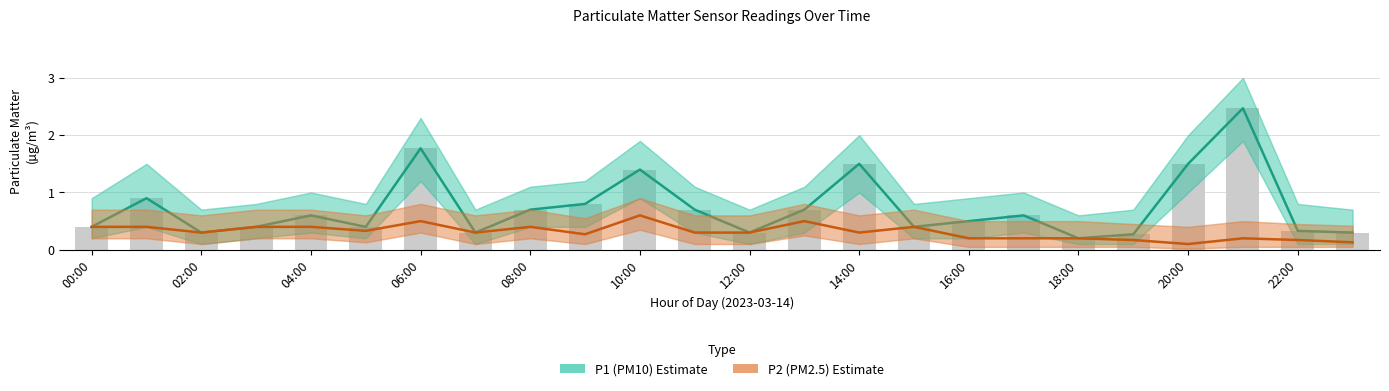

Does the chart contain stacked bars?

No